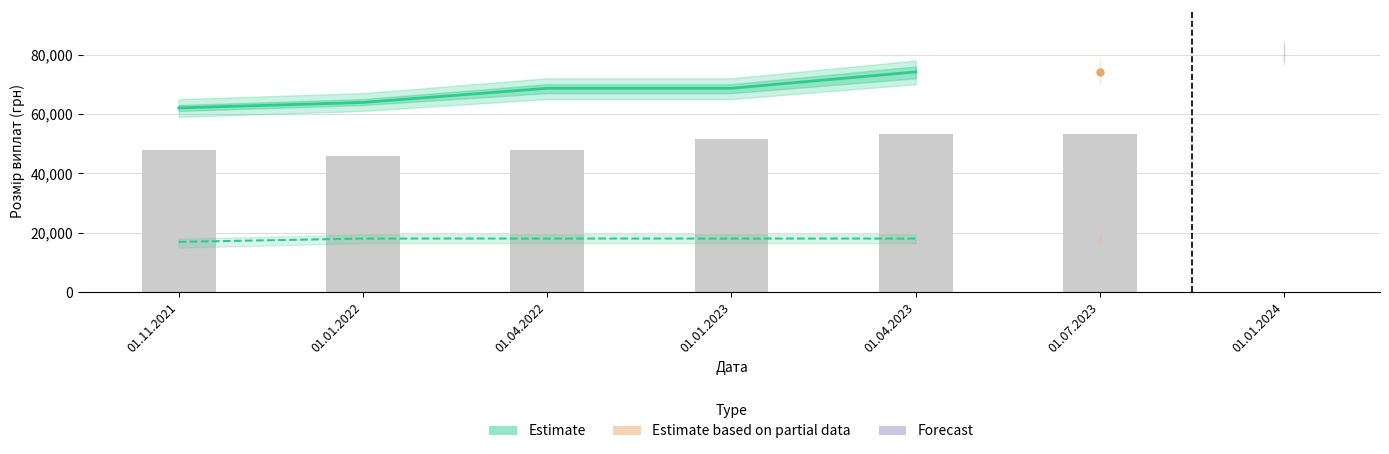

Which category has the highest value in the Заступник 3 (оклад) series?

01.01.2024